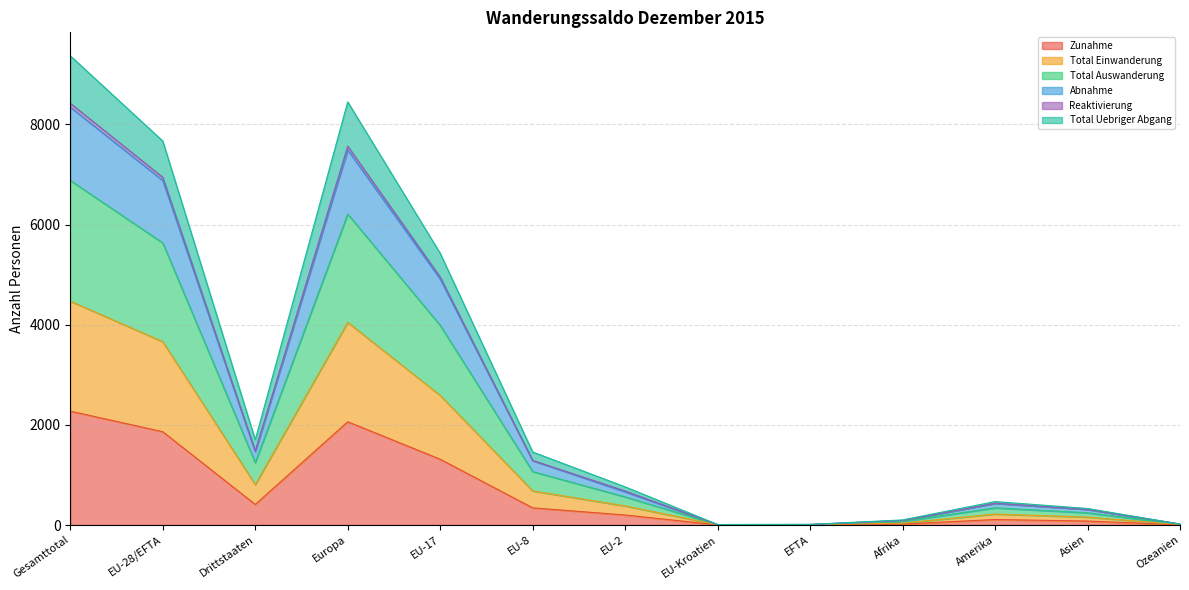

True or false: Reaktivierung and Total Auswanderung intersect in this chart.

False